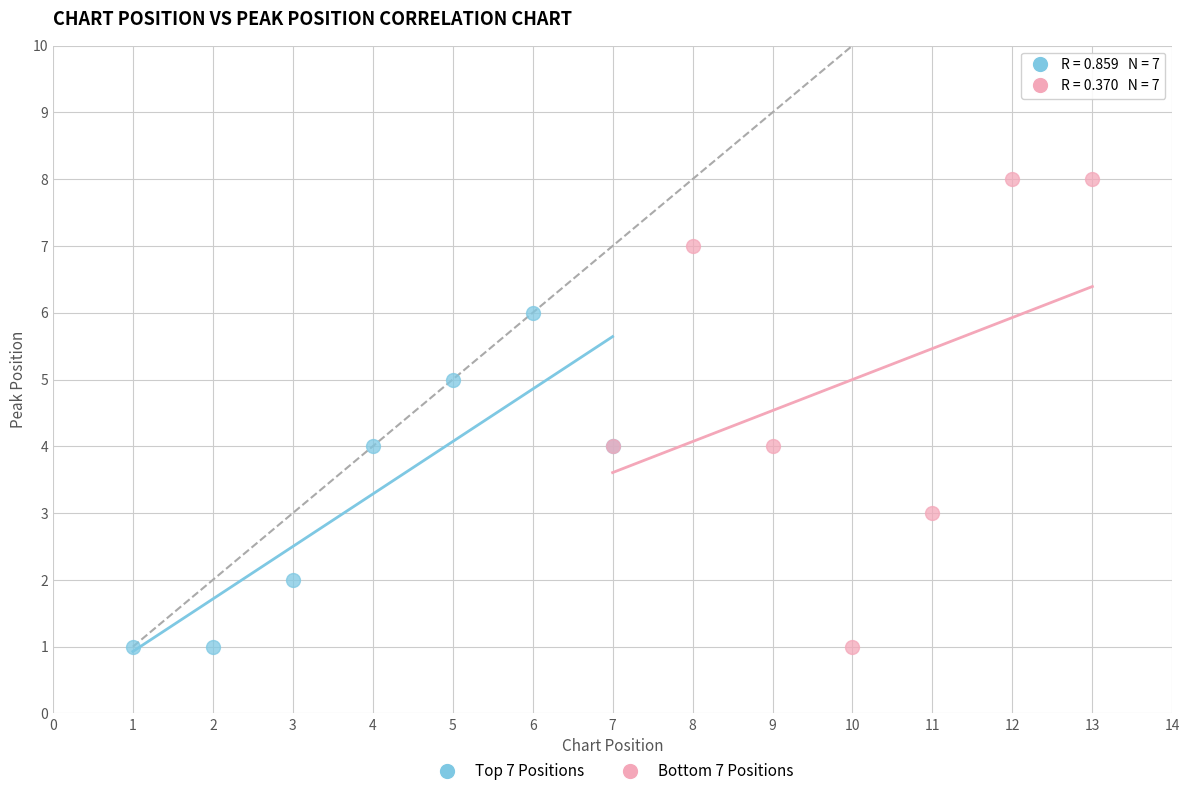

Which series contains the highest Y value?

Bottom 7 Positions